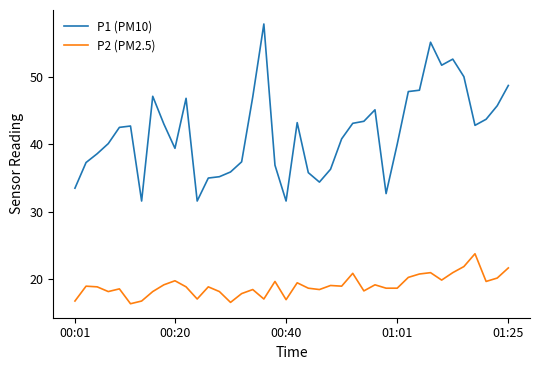

What is the maximum value shown in the chart?

57.8